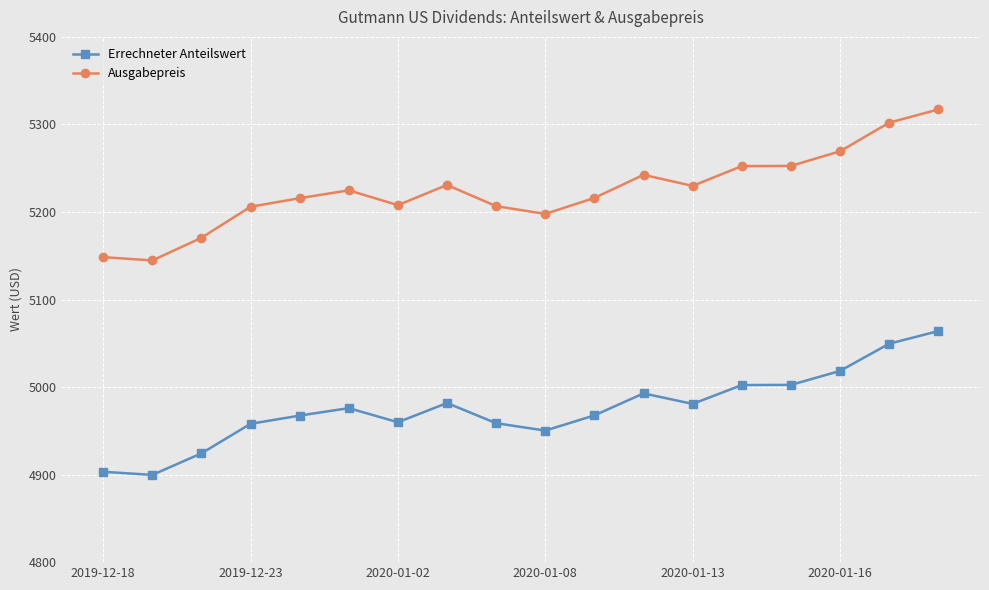

True or false: Errechneter Anteilswert has more than 2 interior local peaks.

True